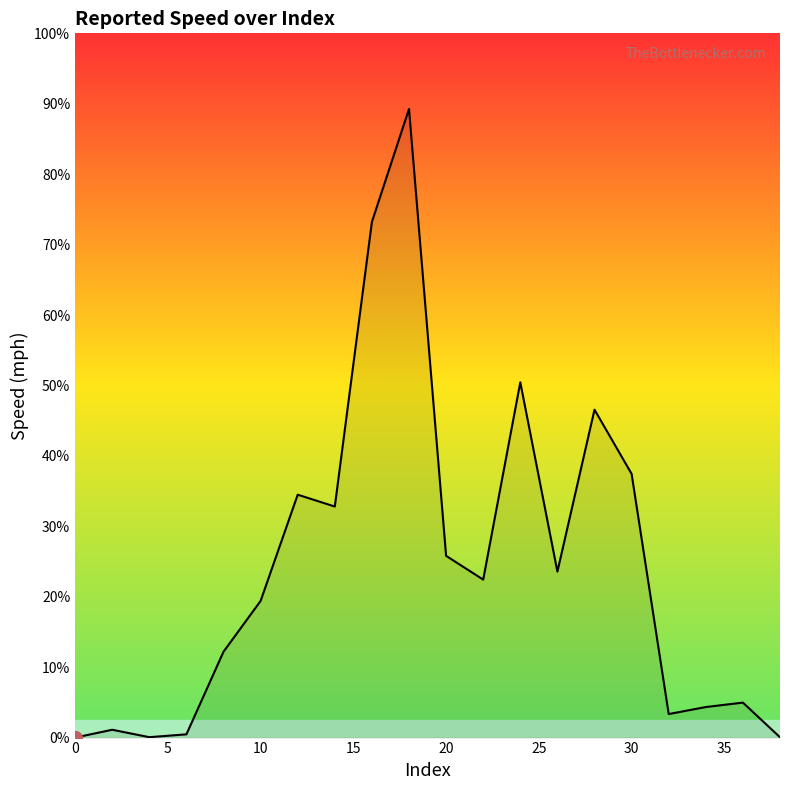

Does the chart have visible grid lines?

No